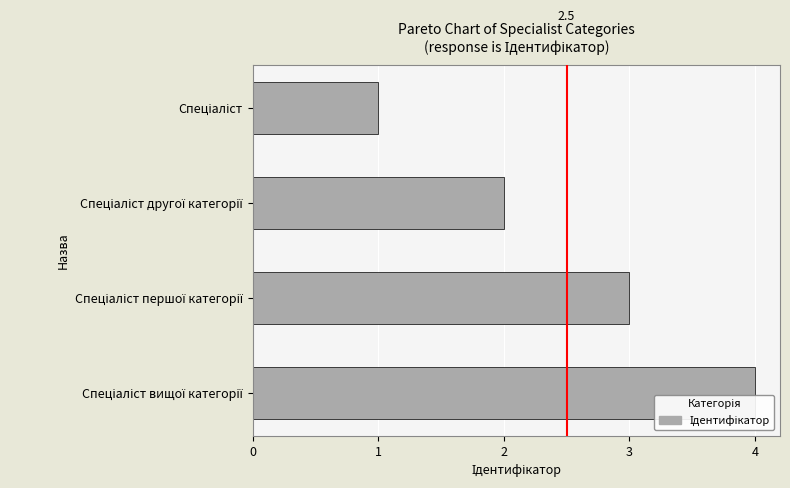

Reading left to right, what are all the values shown in this chart?

4	3	2	1